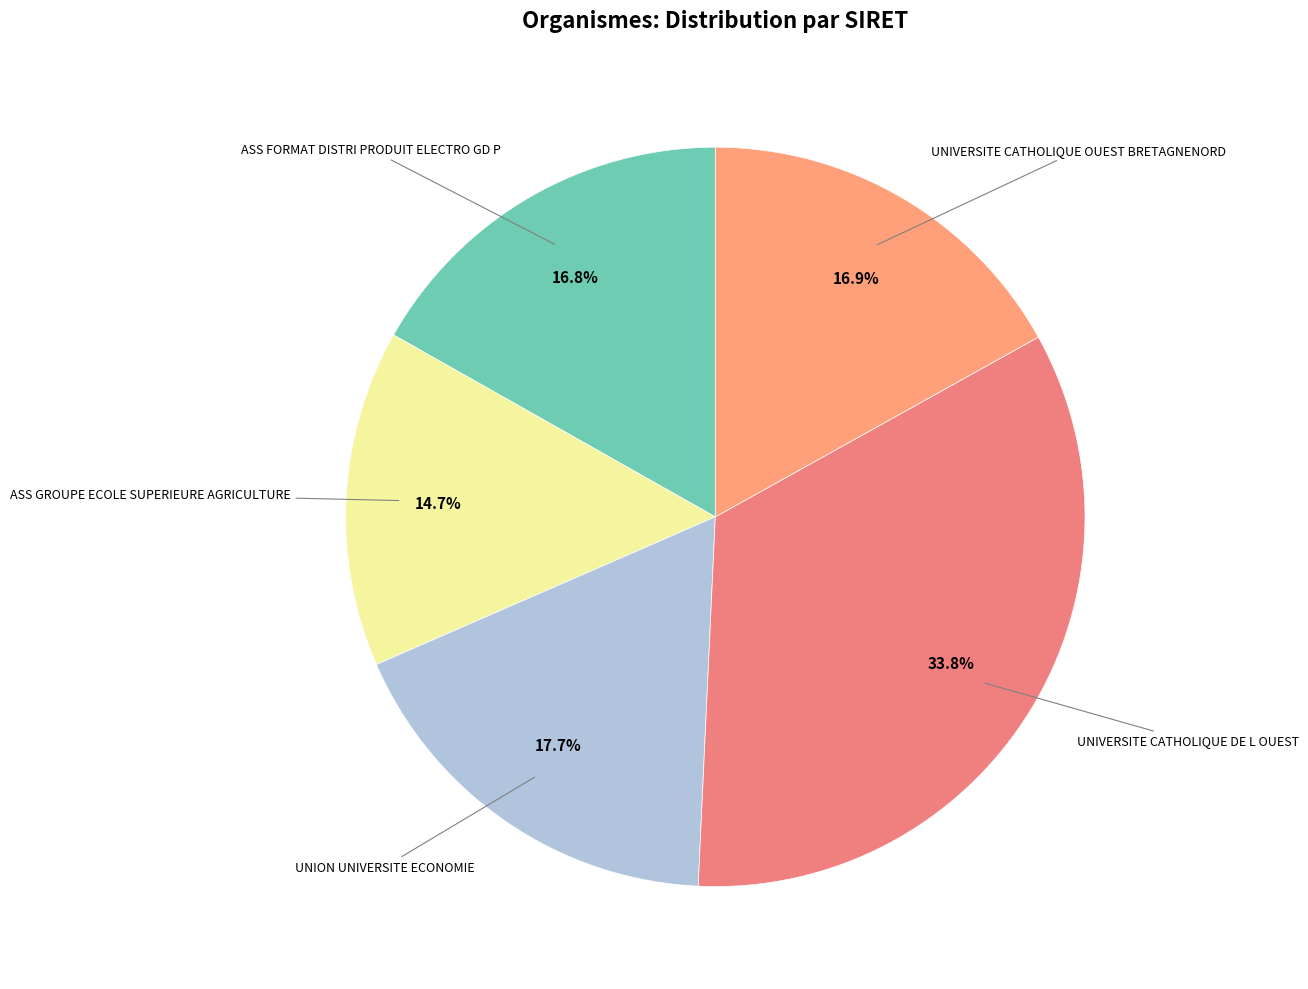

Rank the categories by value from highest to lowest.

UNIVERSITE CATHOLIQUE DE L OUEST, UNION UNIVERSITE ECONOMIE, UNIVERSITE CATHOLIQUE OUEST BRETAGNENORD, ASS FORMAT DISTRI PRODUIT ELECTRO GD P, ASS GROUPE ECOLE SUPERIEURE AGRICULTURE